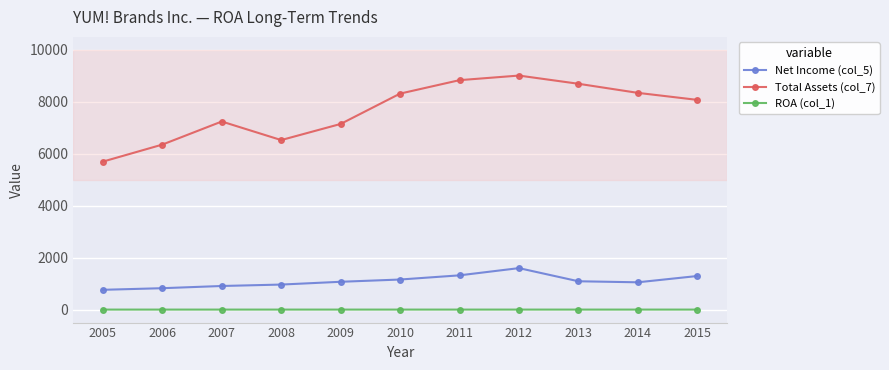

At which label does Total Assets (col_7) first exceed 8075?

2010